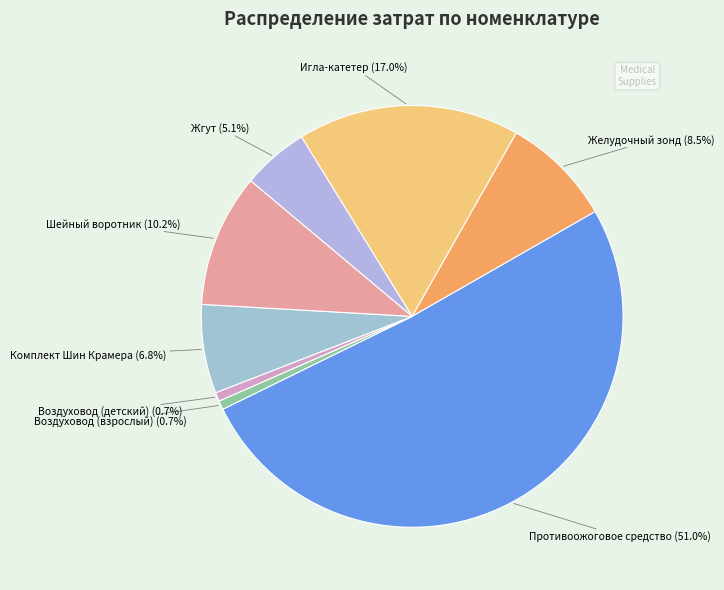

Rank the categories by value from highest to lowest.

Противоожоговое средство, Игла-катетер, Шейный воротник, Желудочный зонд, Комплект Шин Крамера, Жгут, Воздуховод (взрослый), Воздуховод (детский)